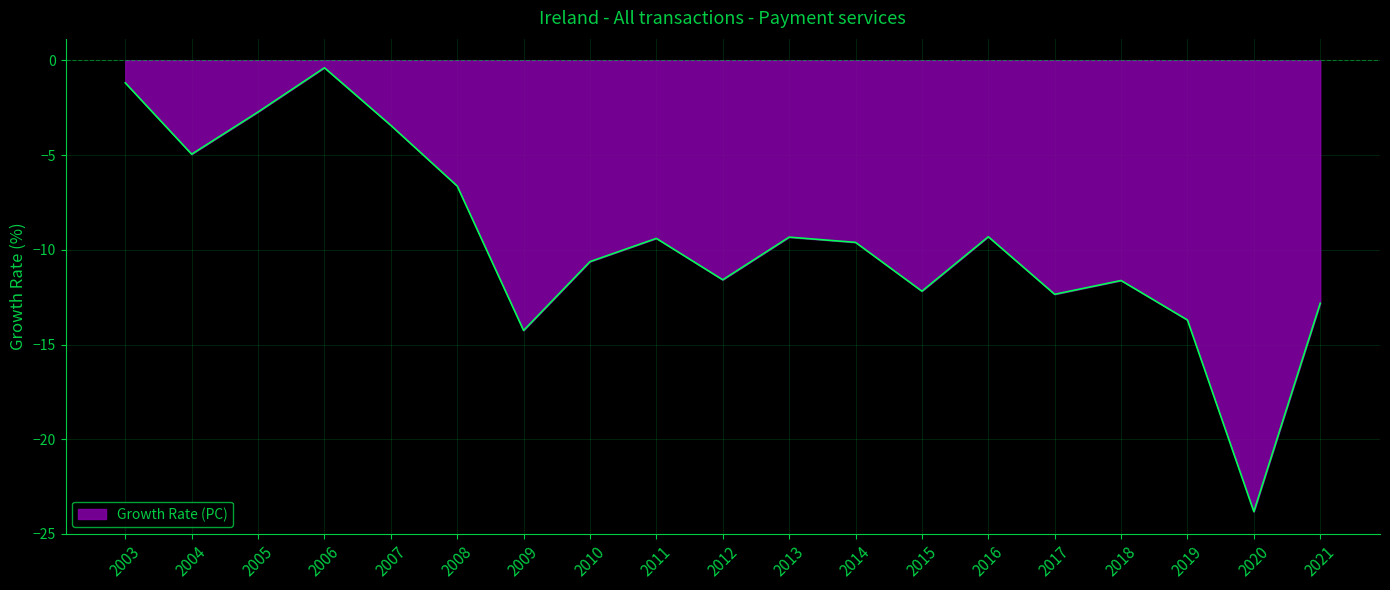

The value of Growth Rate (PC) at 2005 is -2.7. True or false?

True